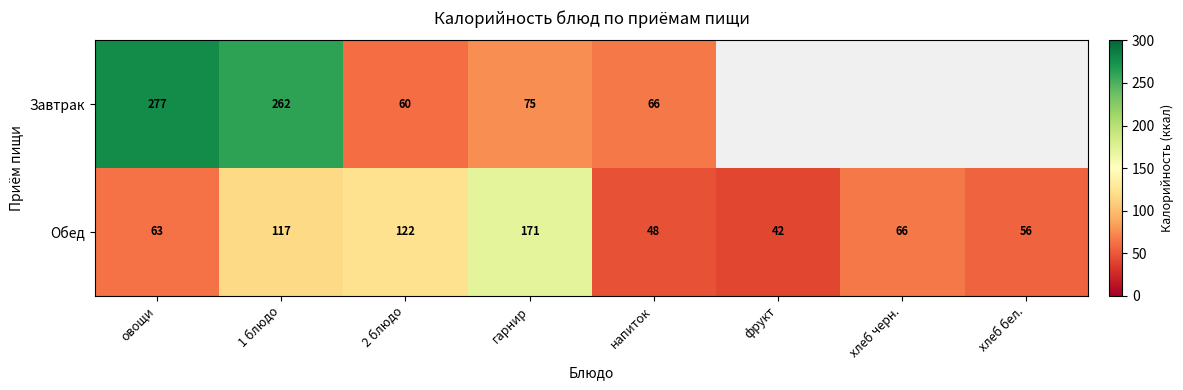

Which series changed the most between 1 блюдо and 2 блюдо?

Завтрак